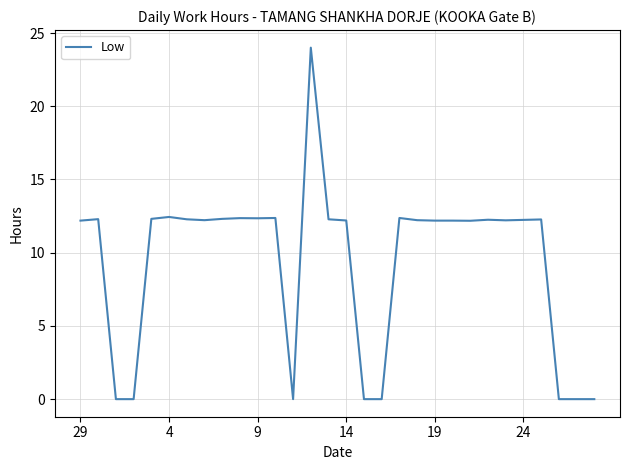

What is the maximum value shown in the chart?

24.0